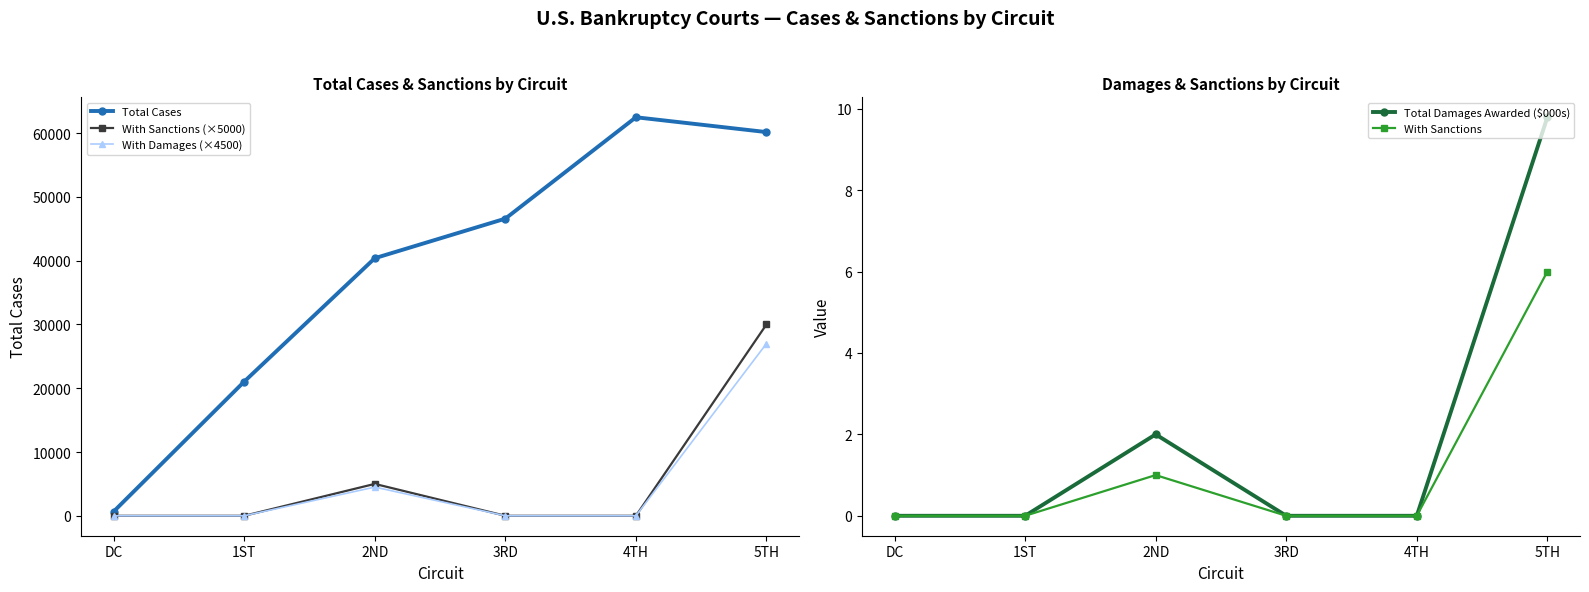

True or false: Total Damages Awarded ($000s) and Total Cases cross at least once.

False